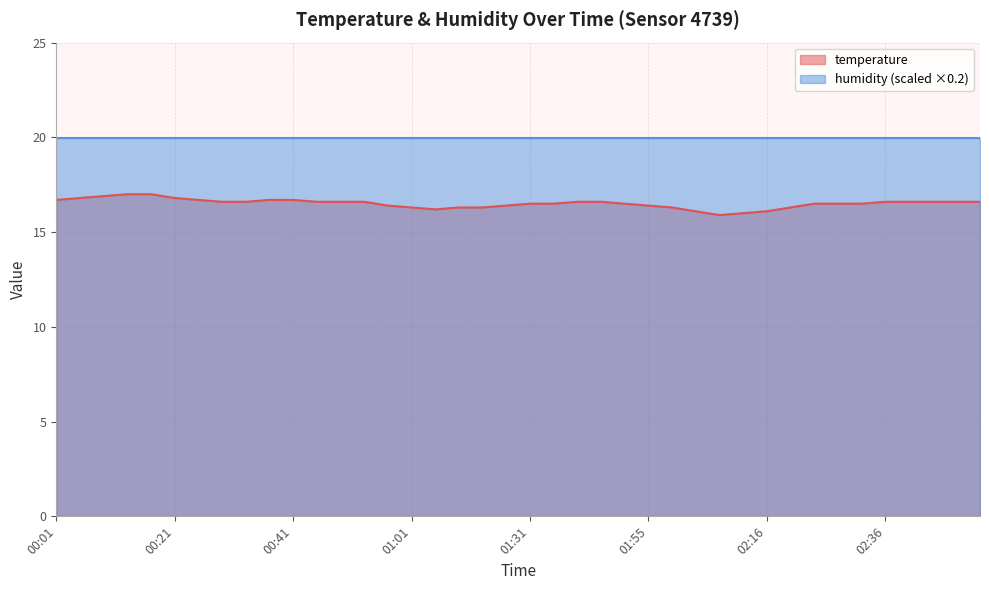

Rank the categories by value from lowest to highest.

02:07, 02:12, 02:03, 02:16, 01:06, 01:01, 01:18, 01:22, 01:59, 02:20, 00:57, 01:26, 01:55, 01:31, 01:39, 01:51, 02:24, 02:28, 02:32, 00:29, 00:33, 00:45, 00:49, 00:53, 01:43, 01:47, 02:36, 02:40, 02:44, 02:48, 02:52, 00:01, 00:25, 00:37, 00:41, 00:05, 00:21, 00:09, 00:13, 00:17